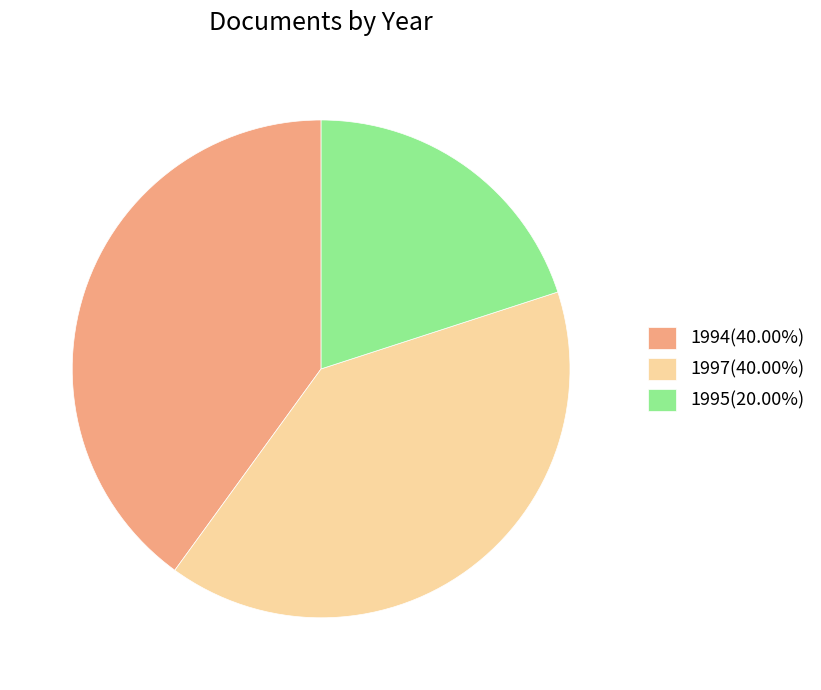

Does 1997(40.00%) represent more than half of the total?

No